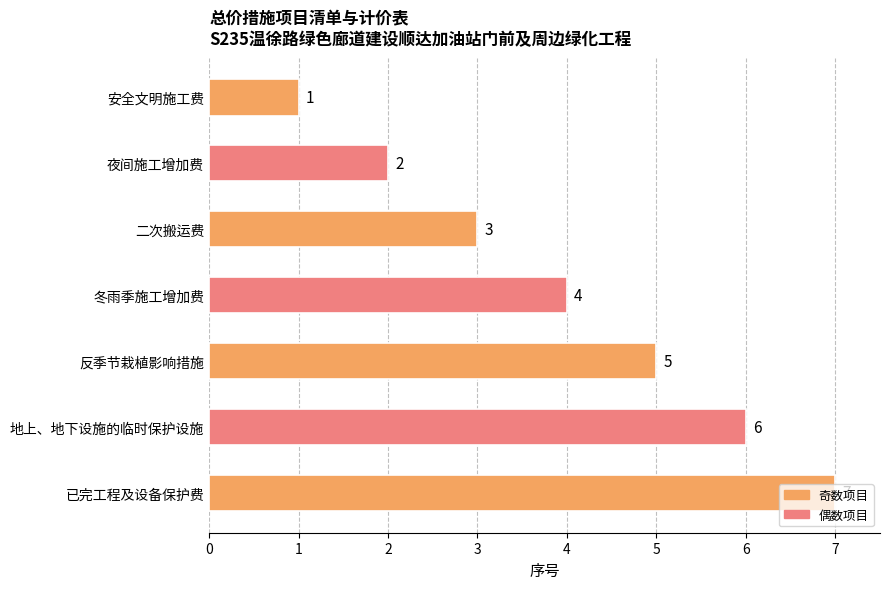

The value at 冬雨季施工增加费 is 4. True or false?

True